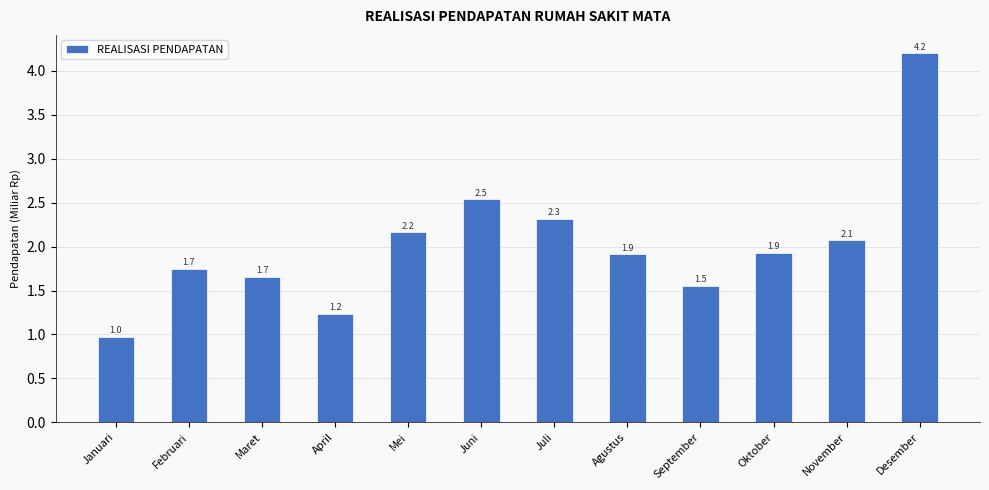

Count the number of values greater than 1.

11